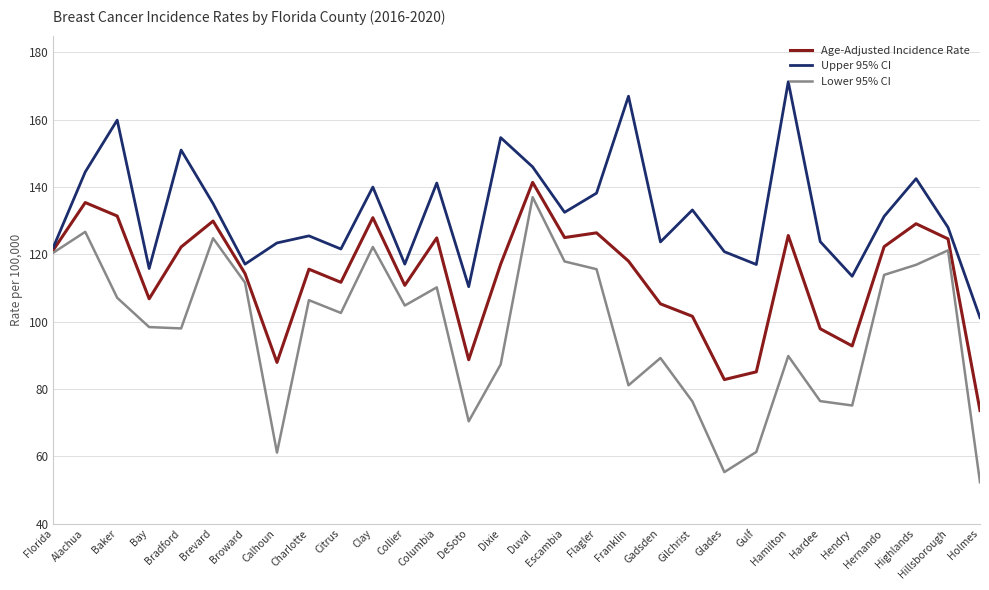

At which category is the sum across all series the highest?

Duval